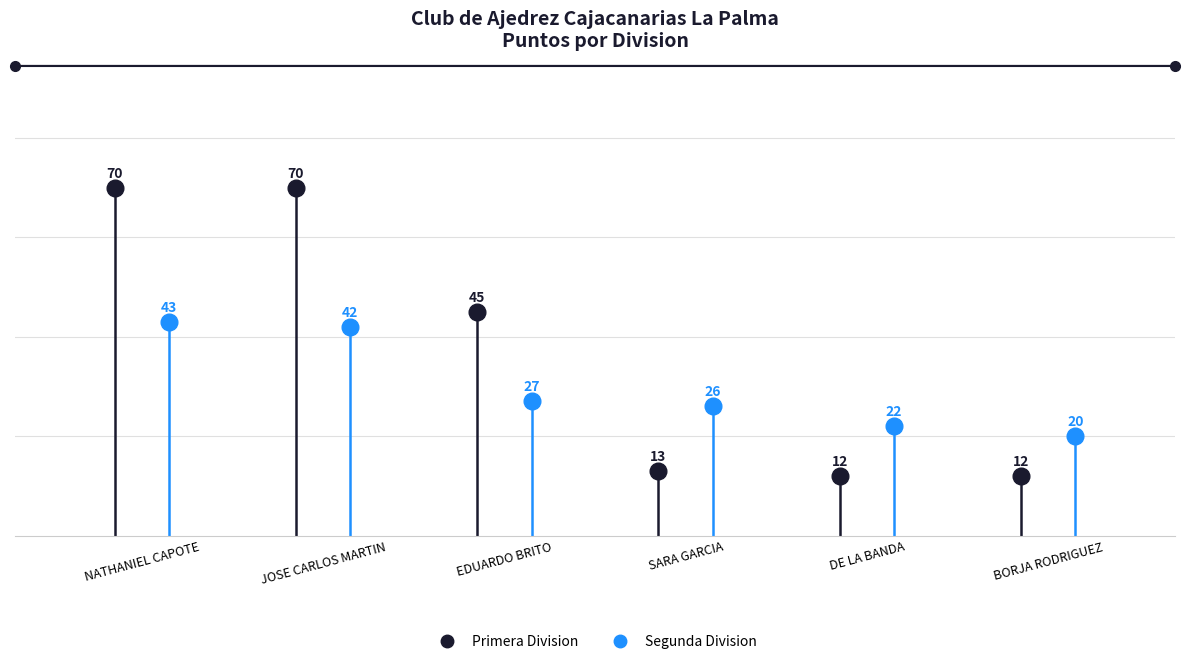

What are all the series names shown in the legend?

Primera Division, Segunda Division